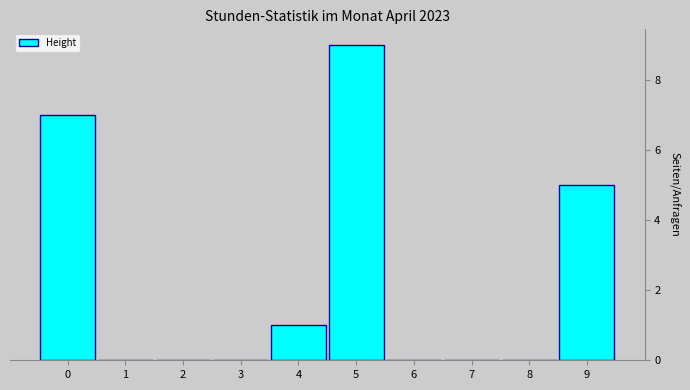

Reading left to right, transcribe all the data shown in this chart.

0=7	1=0	2=0	3=0	4=1	5=9	6=0	7=0	8=0	9=5